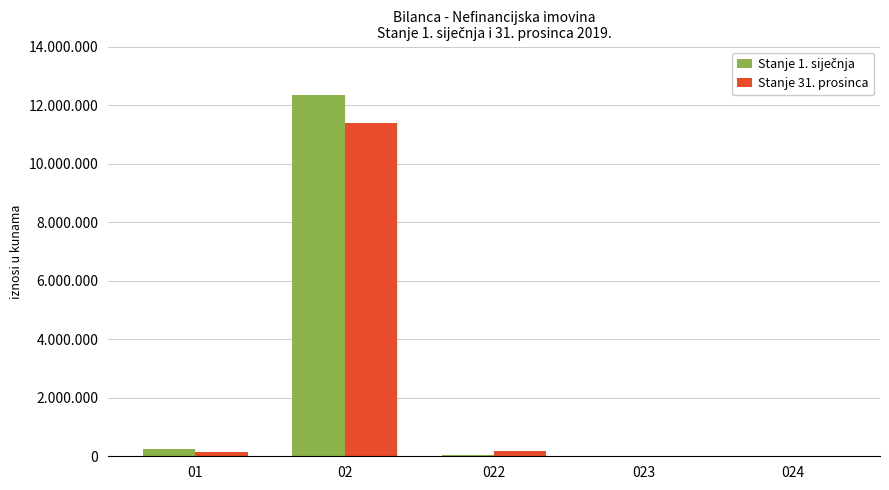

Does the chart contain stacked bars?

No